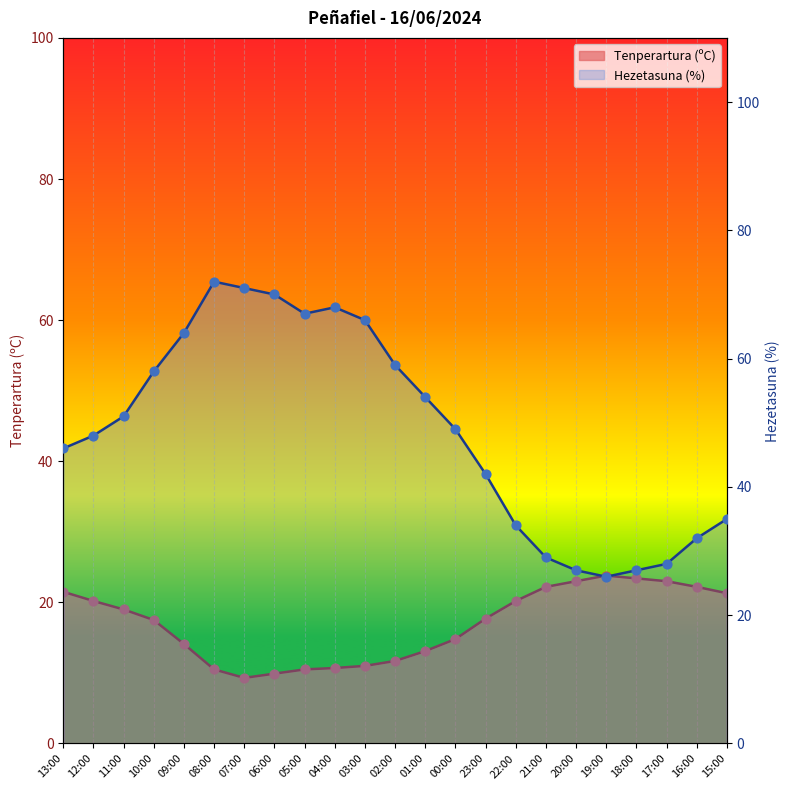

At how many categories does at least one series exceed 66?

5